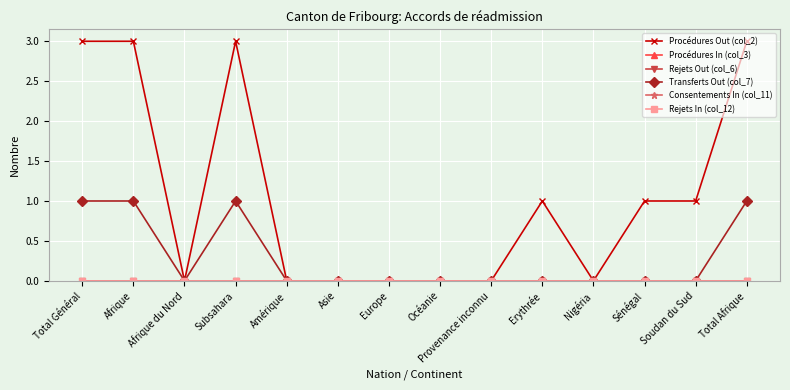

What is the label of the 4th point from the right?

Nigéria